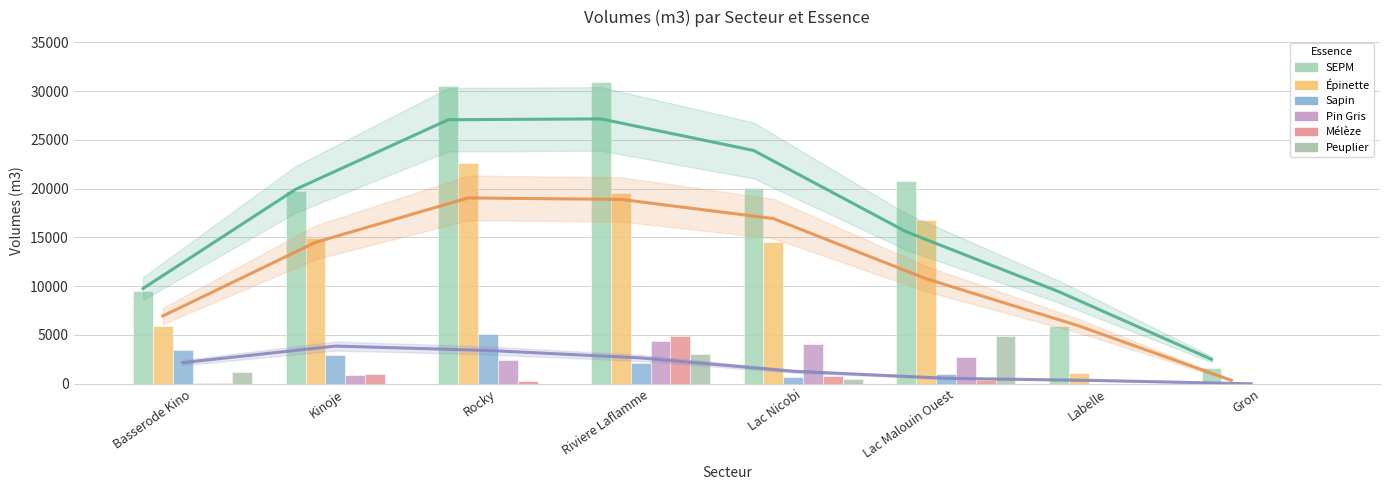

How many distinct data groups are displayed?

6